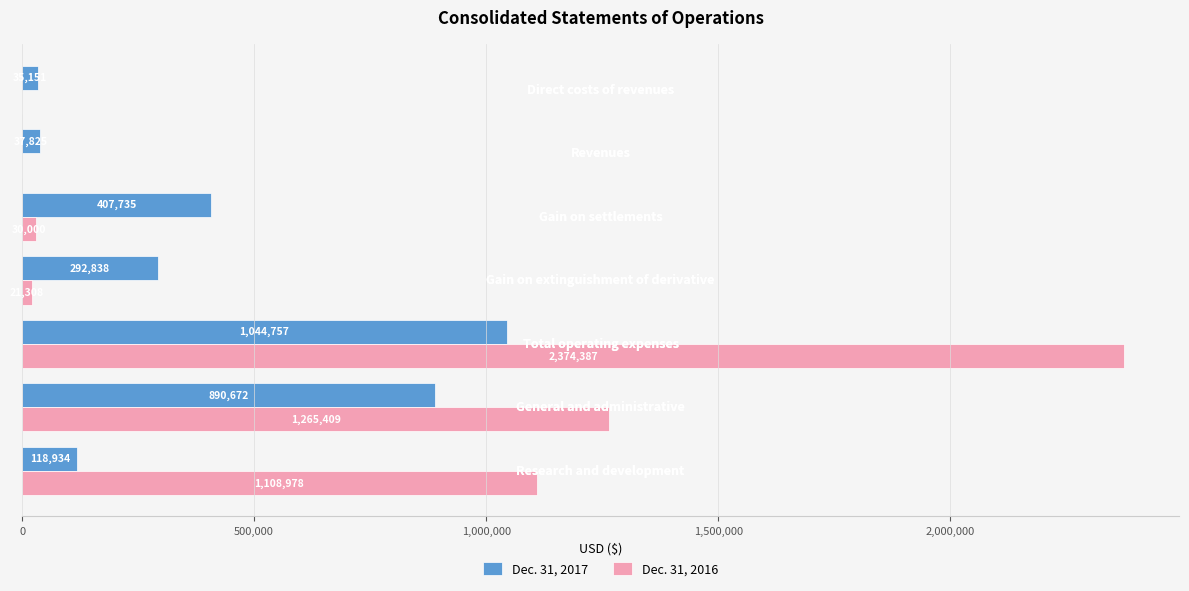

What is the highest value of the Dec. 31, 2017 series?

1044757